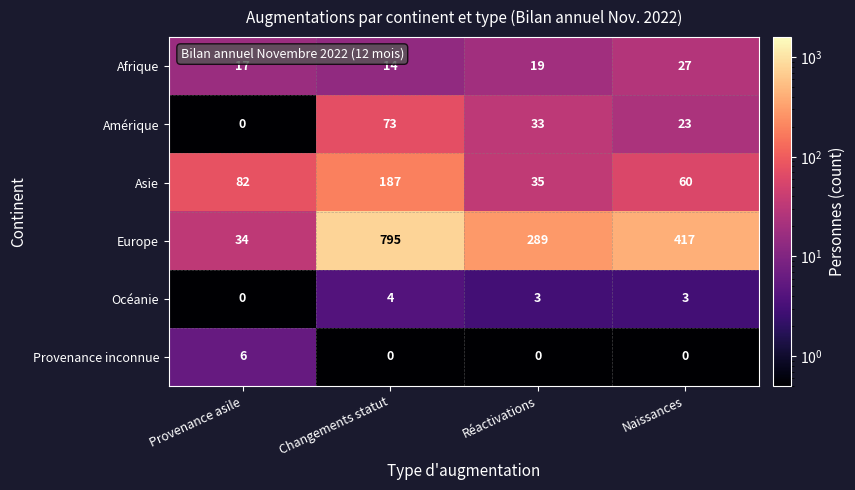

Count the Océanie values in the range 3 to 4.

3